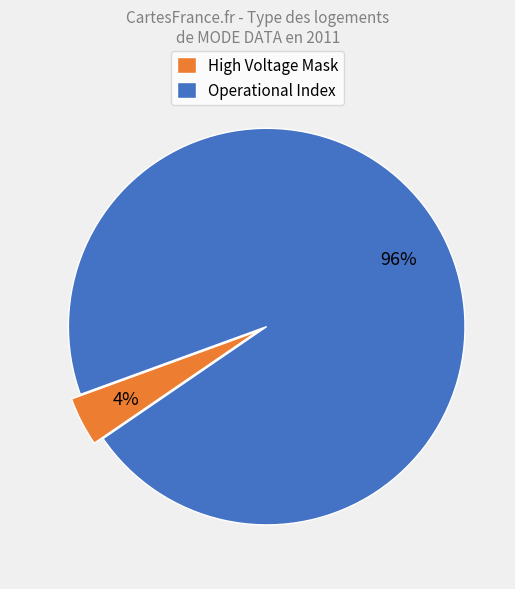

Combined, do High Voltage Mask and Operational Index account for over 50%?

Yes